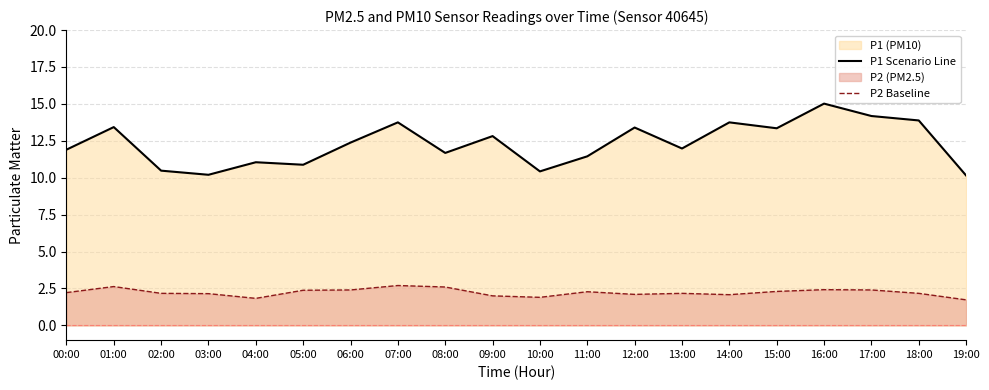

Between 16:00 and 19:00, which series saw the biggest shift?

P1 Scenario Line